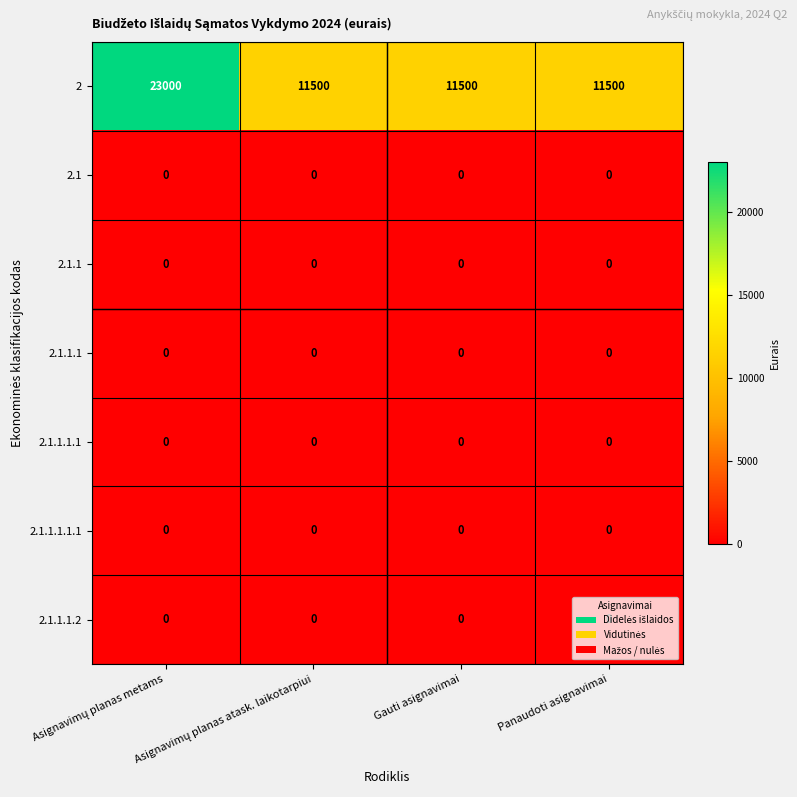

What is the maximum value shown in the chart?

23000